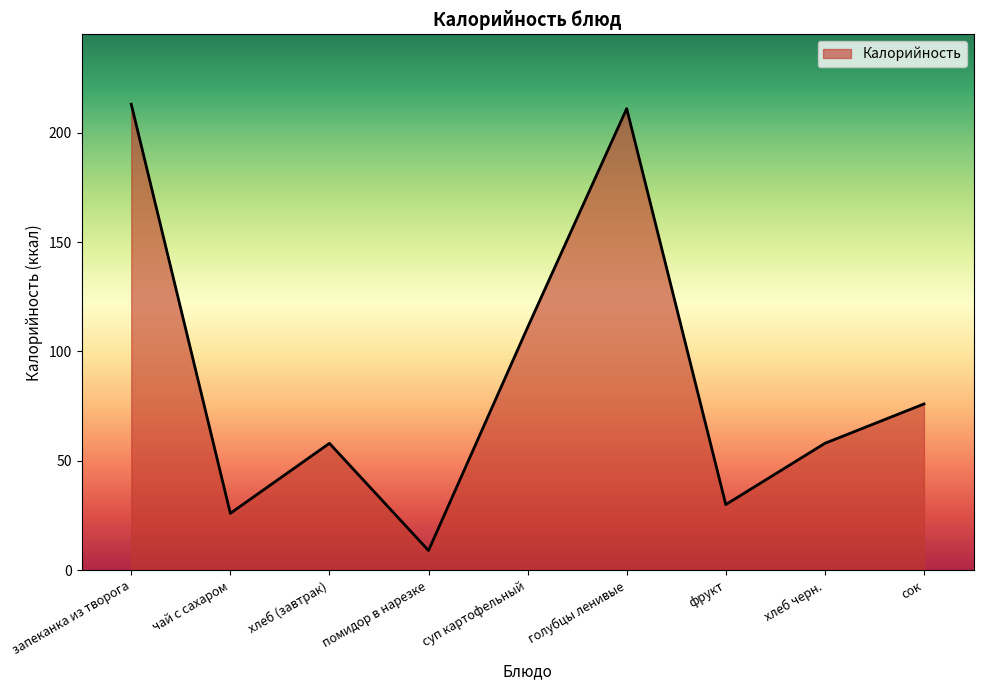

What position from the left is голубцы ленивые?

6